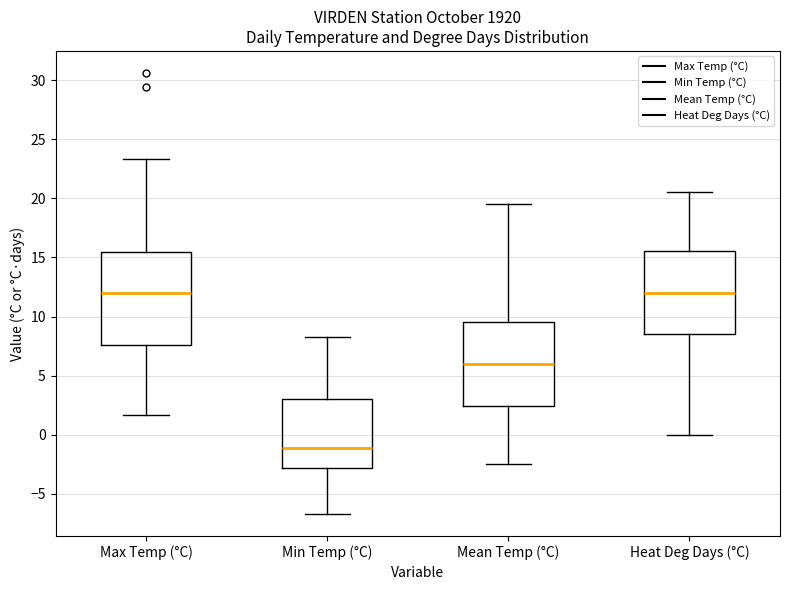

Which box has the lowest median line?

Min Temp (°C)